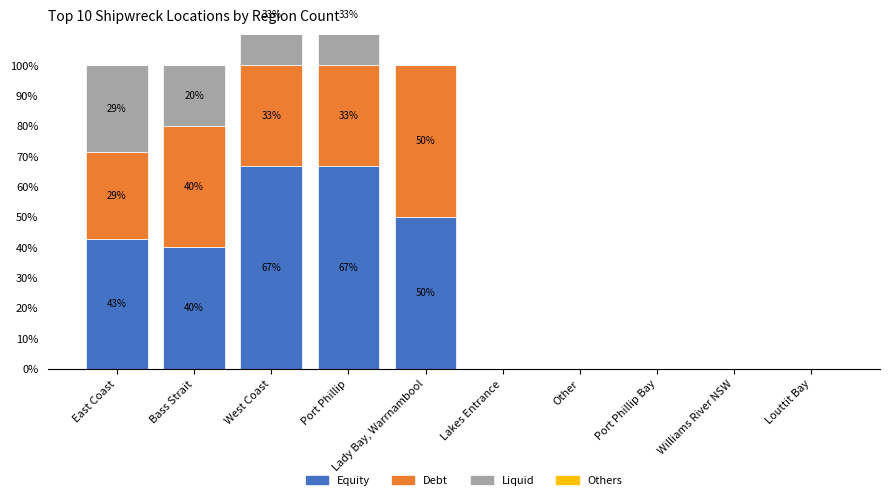

What is the label of the 8th bar from the left?

Port Phillip Bay